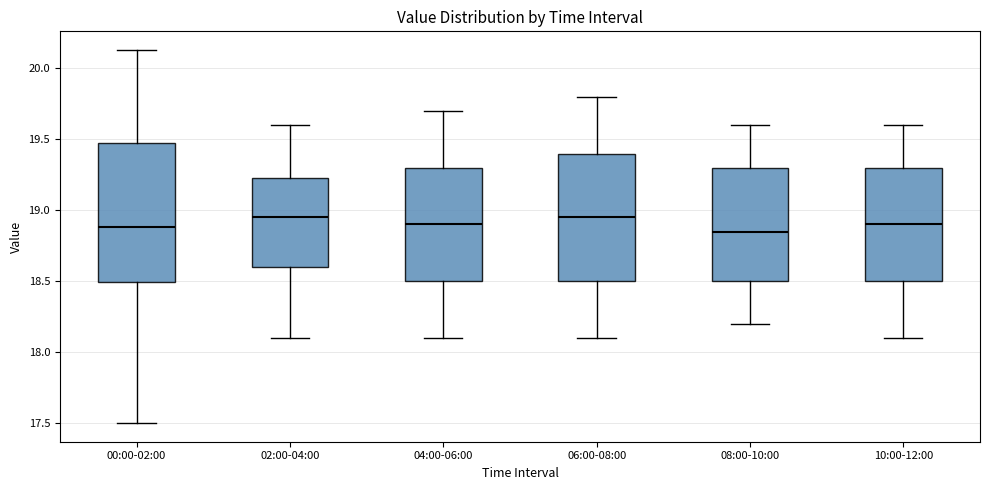

Where does the median line of the box for 02:00-04:00 sit on the y-axis? The values are not printed on the chart, so give them approximately, as read against the axis.

18.95